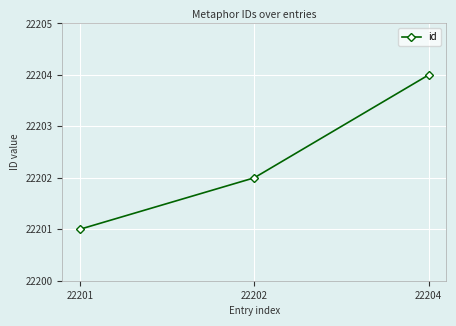

Count the number of data series in this chart.

1